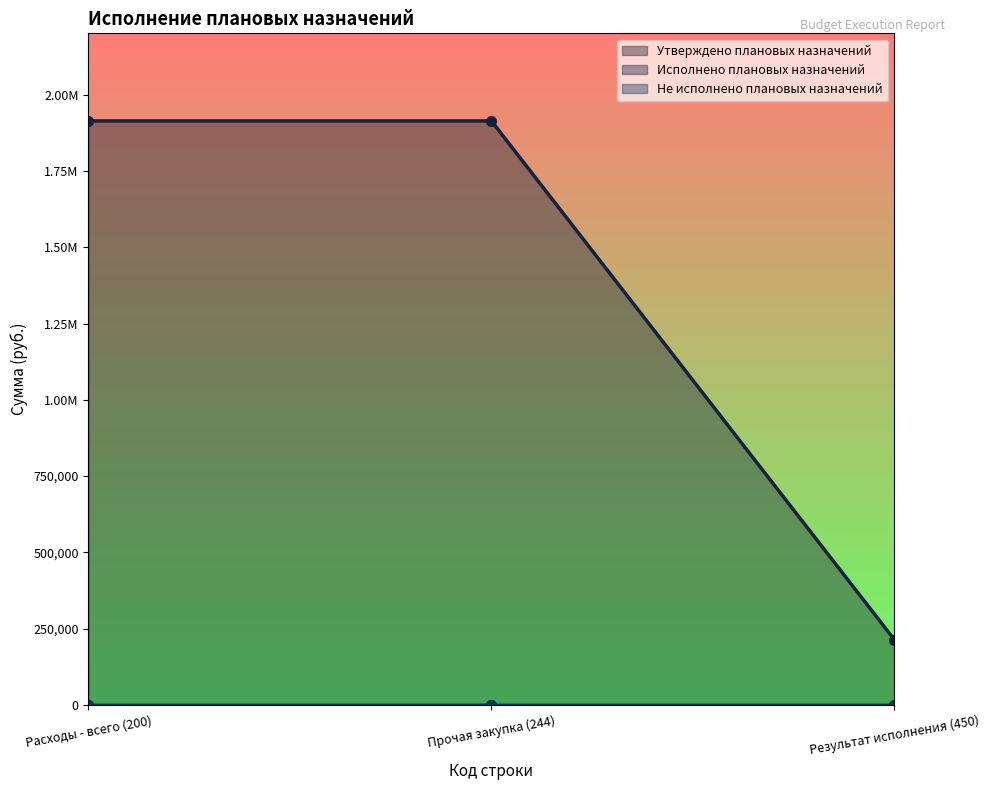

At which label does Не исполнено плановых назначений reach its minimum?

Расходы - всего (200)